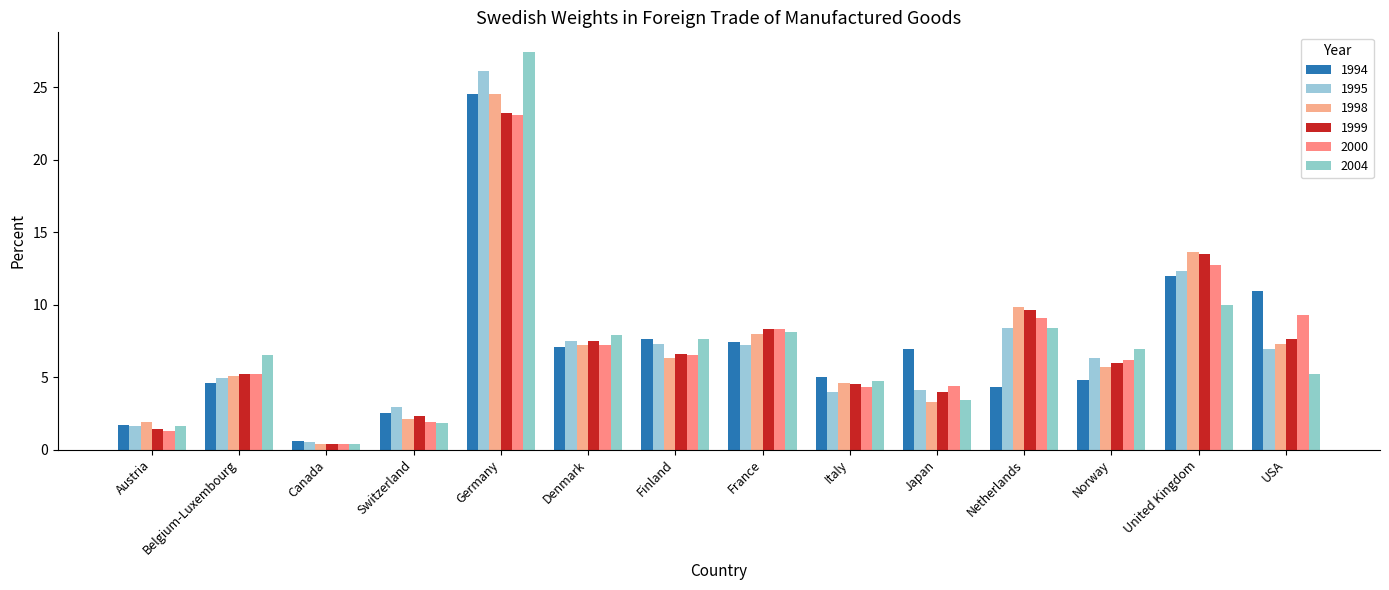

How many data points in 2004 are above 6?

8